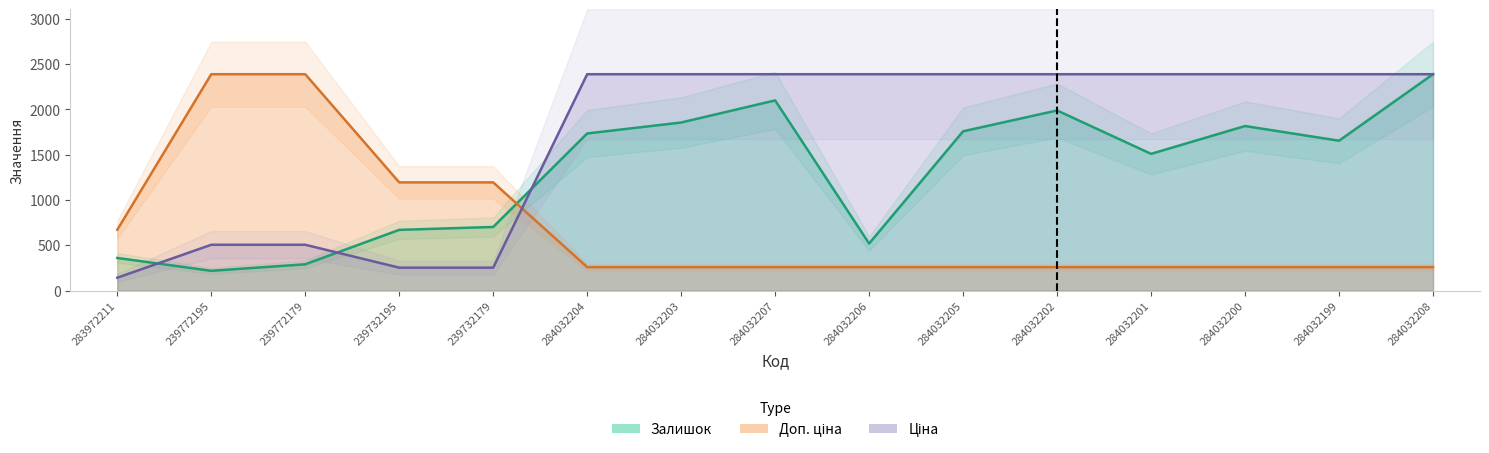

True or false: Ціна and Залишок intersect in this chart.

True